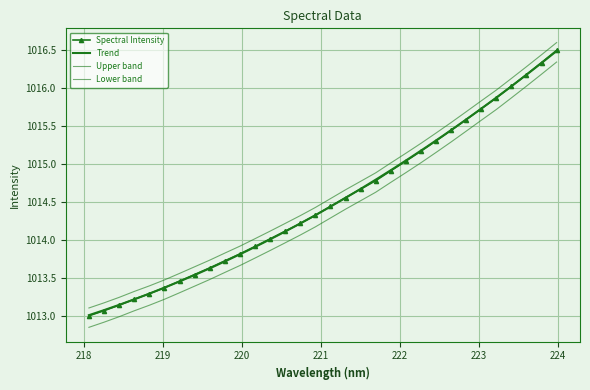

What is the label of the 2nd point from the right?

223.7895